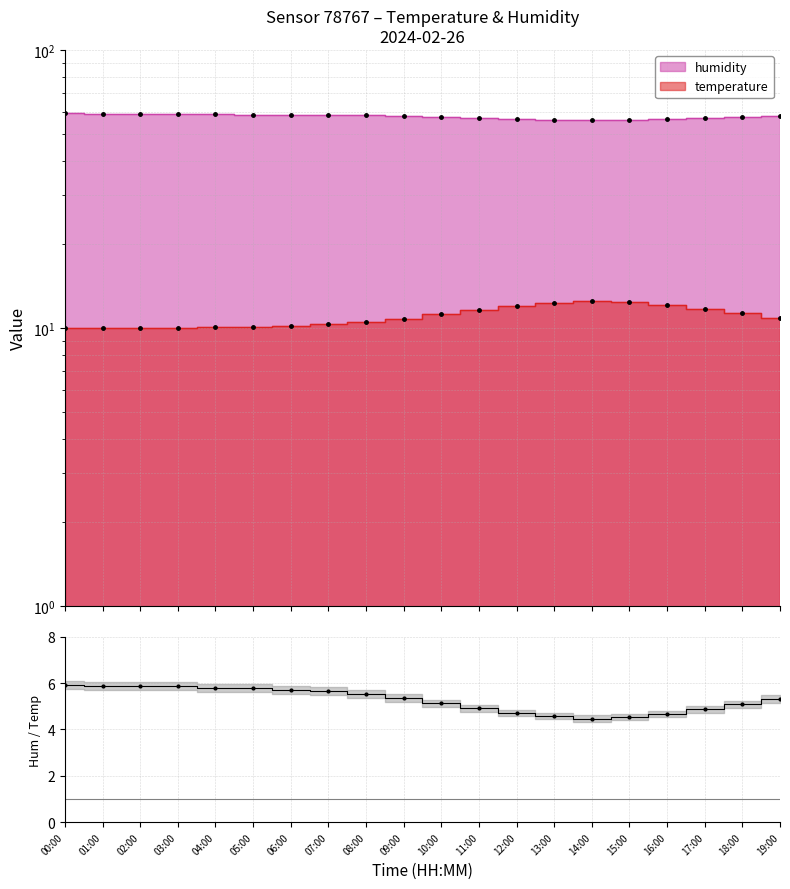

The humidity pts series shows 57.0 at 11:00. True or false?

True